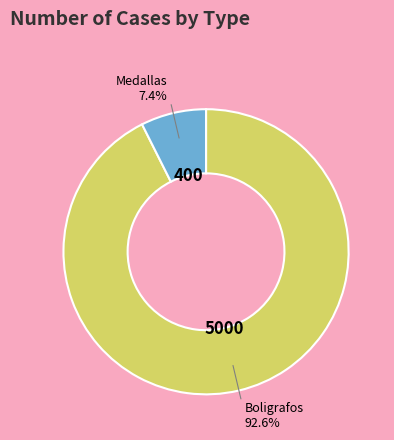

Does any single category account for the majority?

Yes